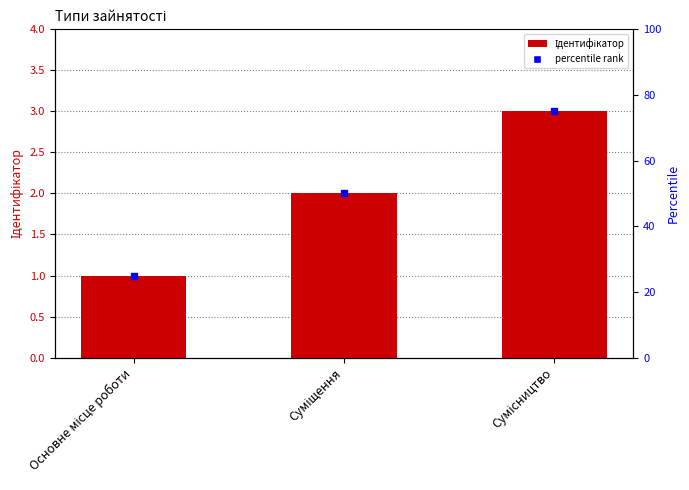

What is the change in value from Основне місце роботи to Суміщення?

+1